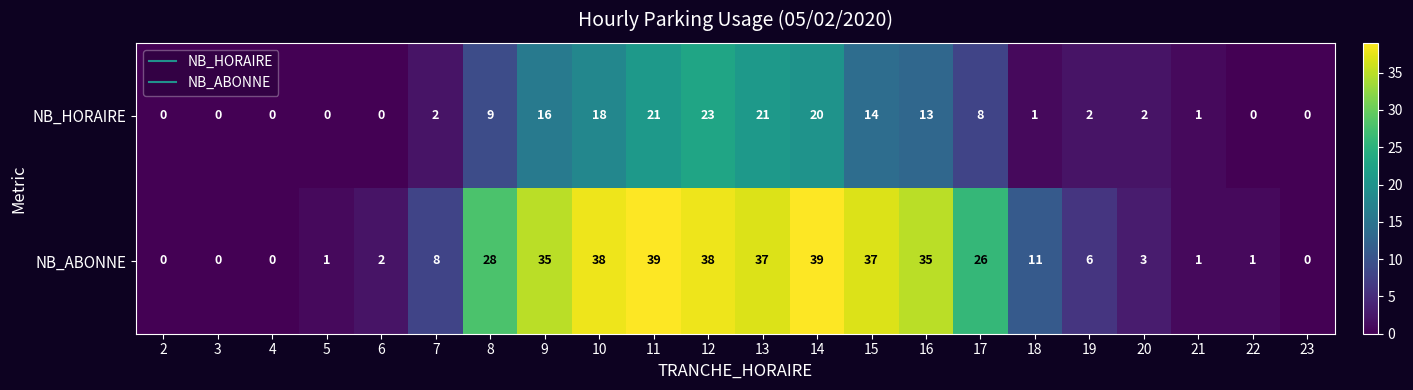

What is the average value of the NB_HORAIRE series?

8